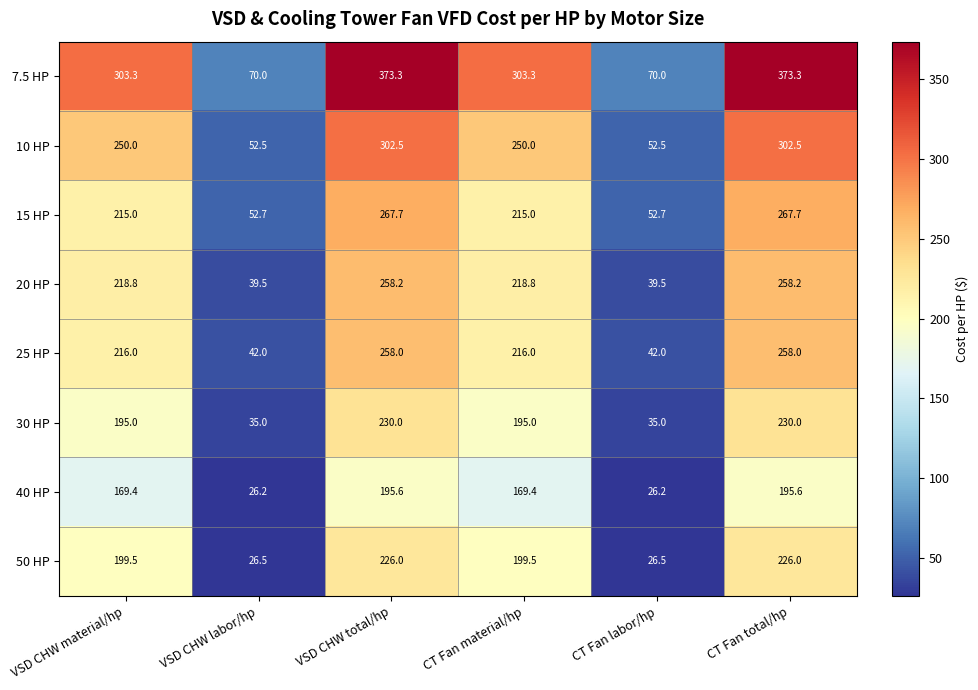

What is the total value across all series at VSD CHW labor/hp?

344.4